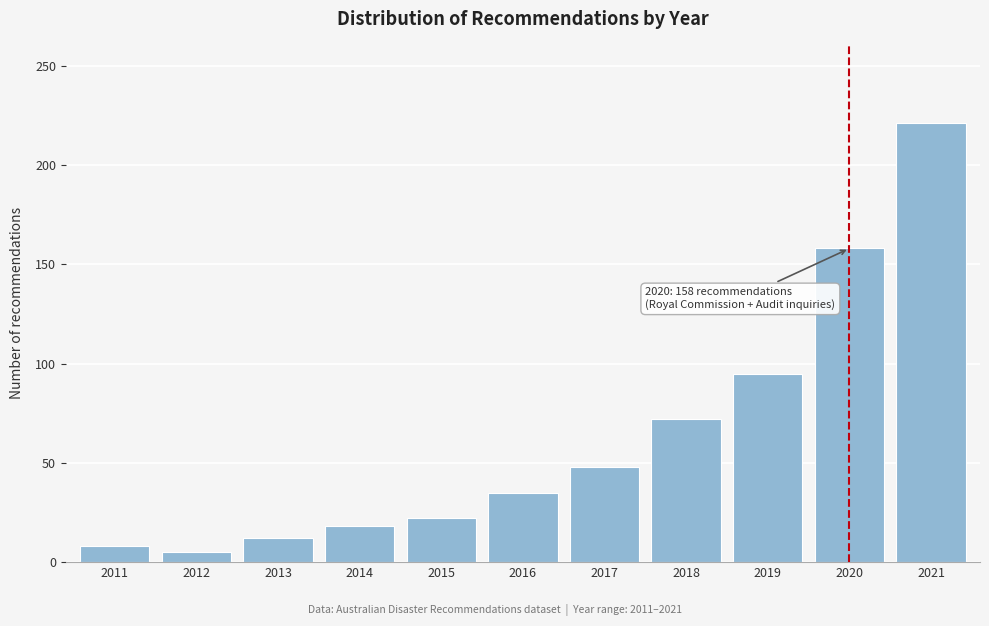

Reading left to right, what are all the values shown in this chart?

2011=8	2012=5	2013=12	2014=18	2015=22	2016=35	2017=48	2018=72	2019=95	2020=158	2021=221